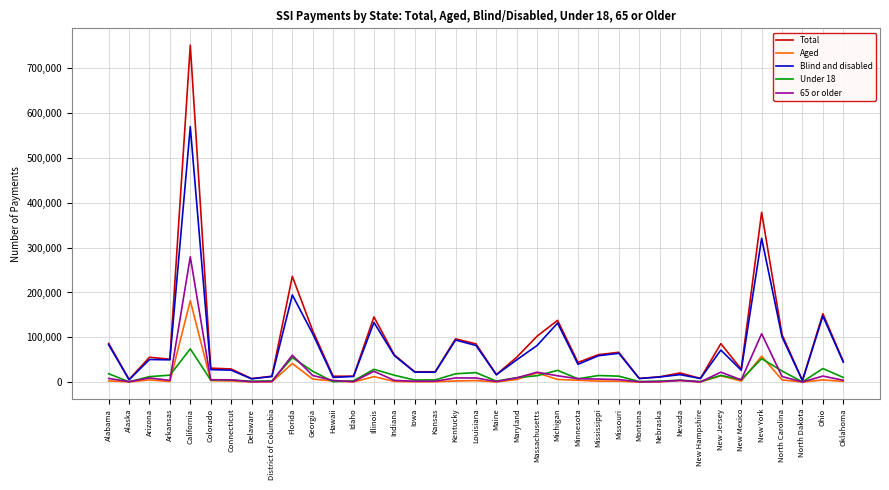

Between Colorado and Hawaii, which series saw the biggest shift?

Total